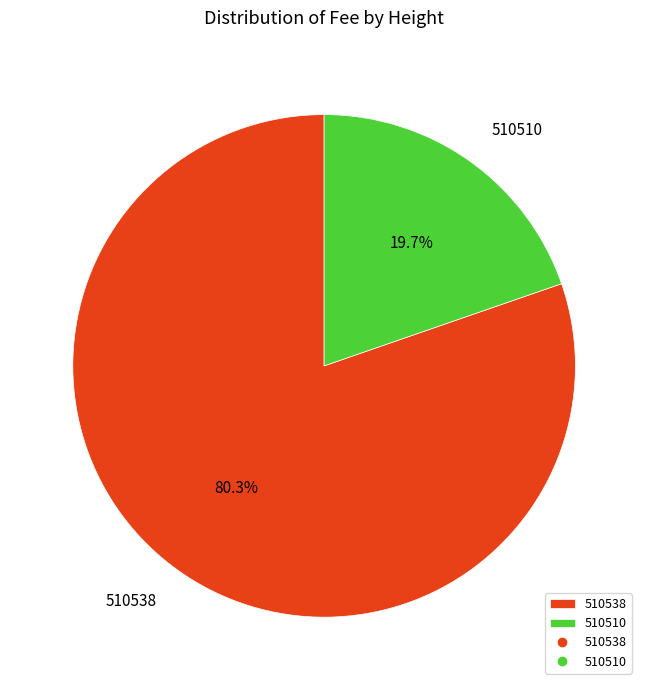

Which category accounts for the majority?

510538